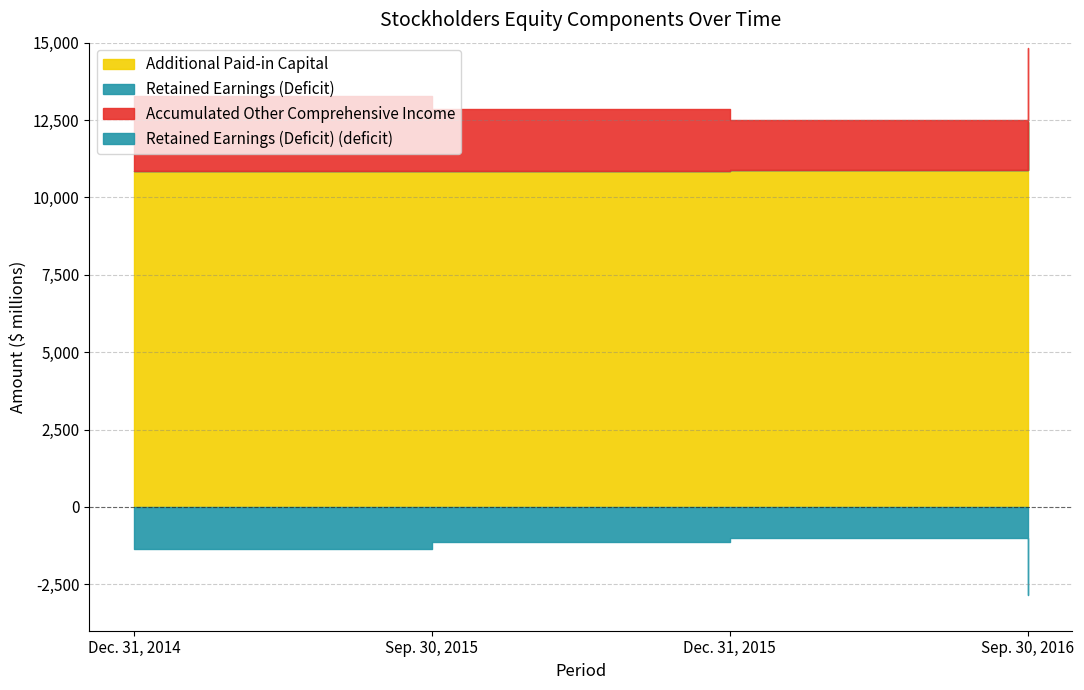

Reading left to right, transcribe all the data shown in this chart.

Additional Paid-in Capital: Dec. 31, 2014=10855	Sep. 30, 2015=10859	Dec. 31, 2015=10871	Sep. 30, 2016=12435
Retained Earnings (Deficit): Dec. 31, 2014=13281	Sep. 30, 2015=12856	Dec. 31, 2015=12499	Sep. 30, 2016=14838